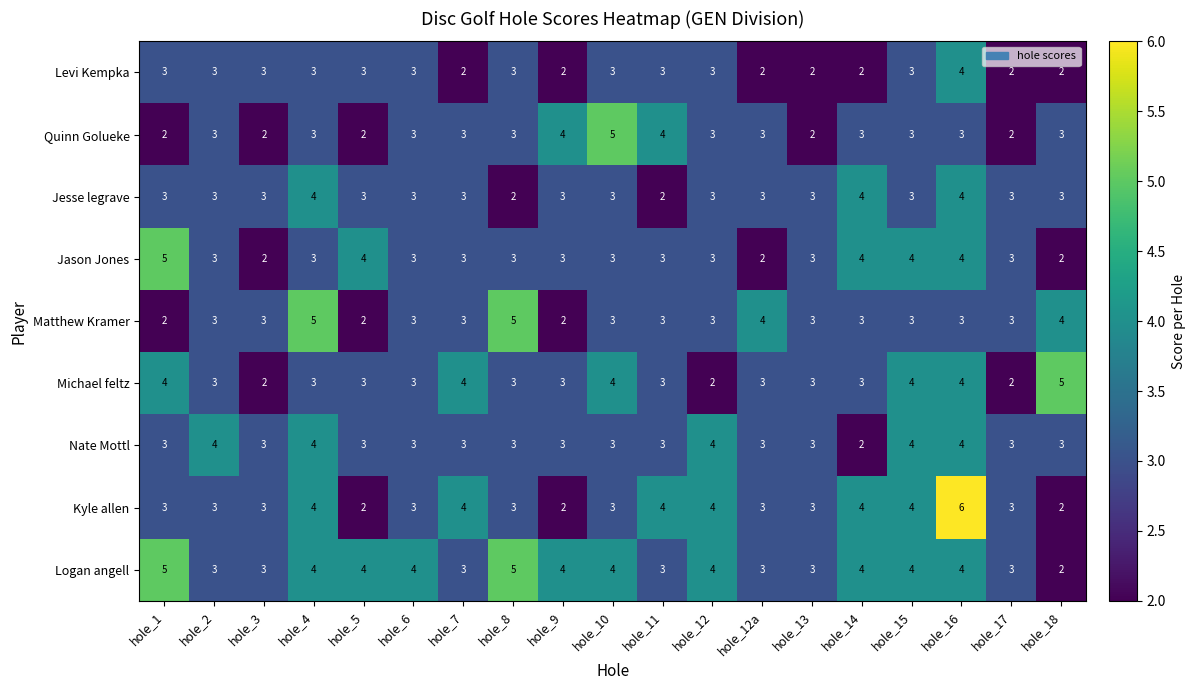

Is the value of Michael feltz at hole_10 greater than the value of Logan angell at hole_12a?

Yes